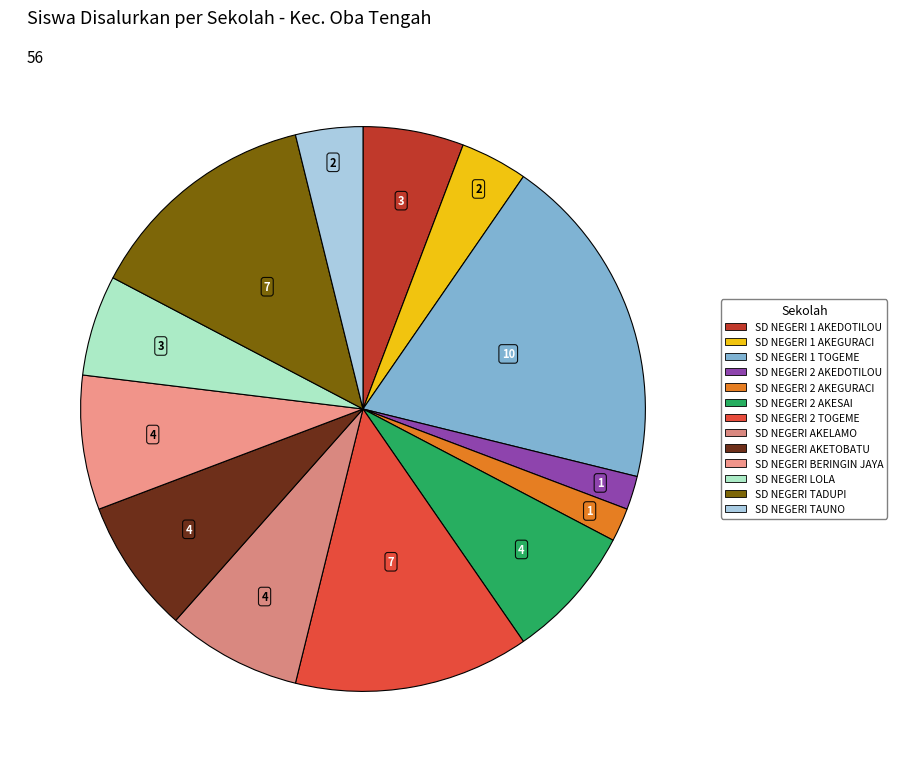

What percentage do SD NEGERI 1 AKEDOTILOU and SD NEGERI 2 AKEGURACI together represent?

7.7%